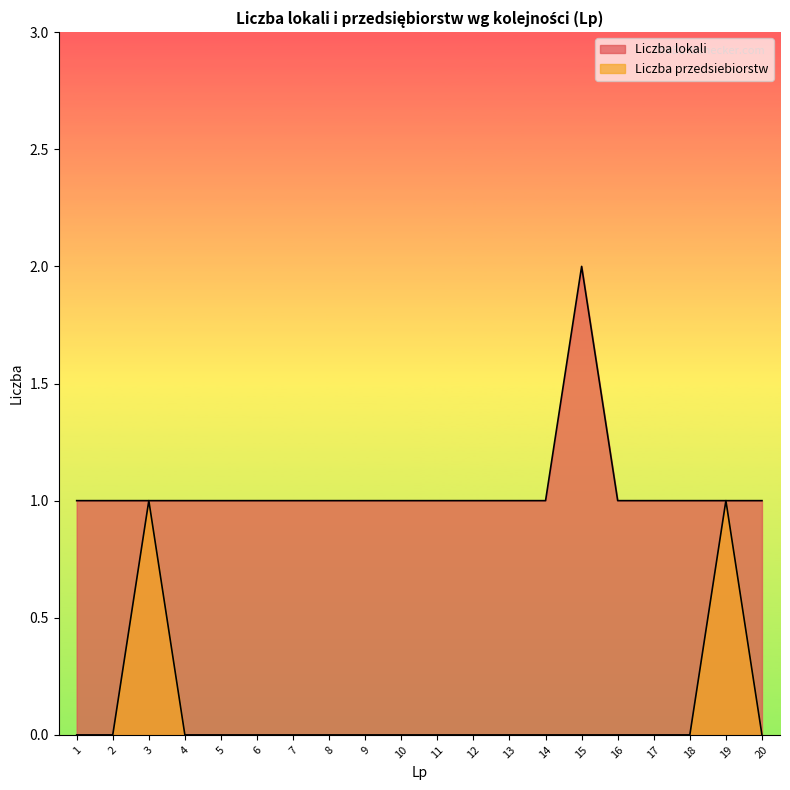

How many lines are shown in the chart?

2